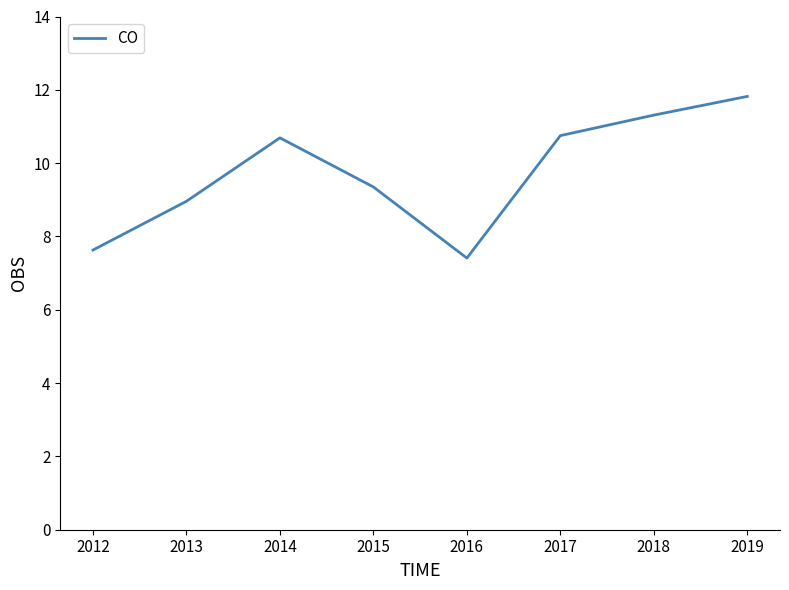

Between 2015 and 2017, which is larger?

2017